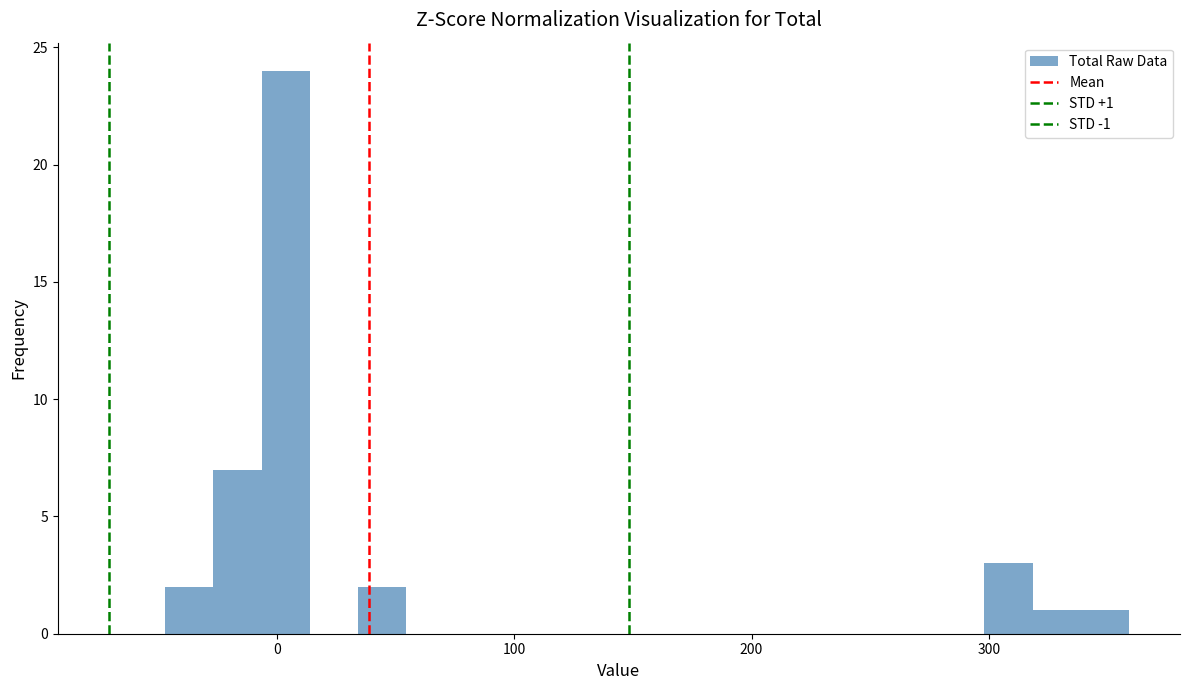

Around what value on the x-axis is the tallest bar? Give the approximate position of its centre, as read against the axis.

0